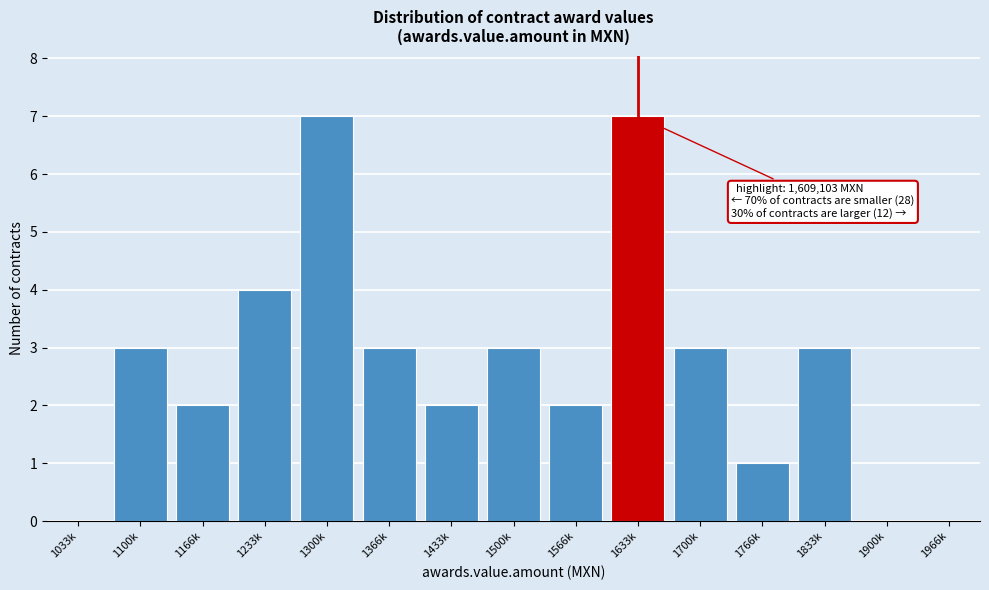

Reading right to left, extract all data points from this chart.

1966k=0	1900k=0	1833k=3	1766k=1	1700k=3	1633k=7	1566k=2	1500k=3	1433k=2	1366k=3	1300k=7	1233k=4	1166k=2	1100k=3	1033k=0